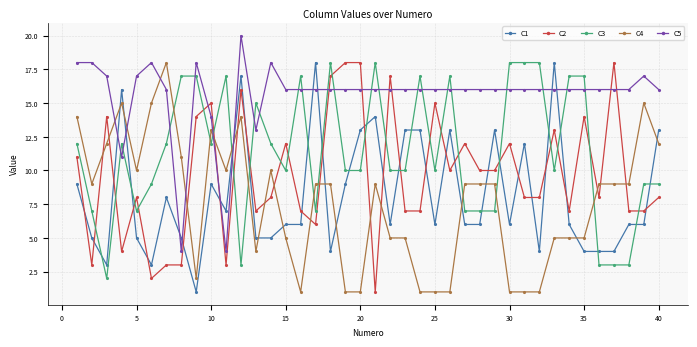

True or false: C5 and C4 cross at least once.

True